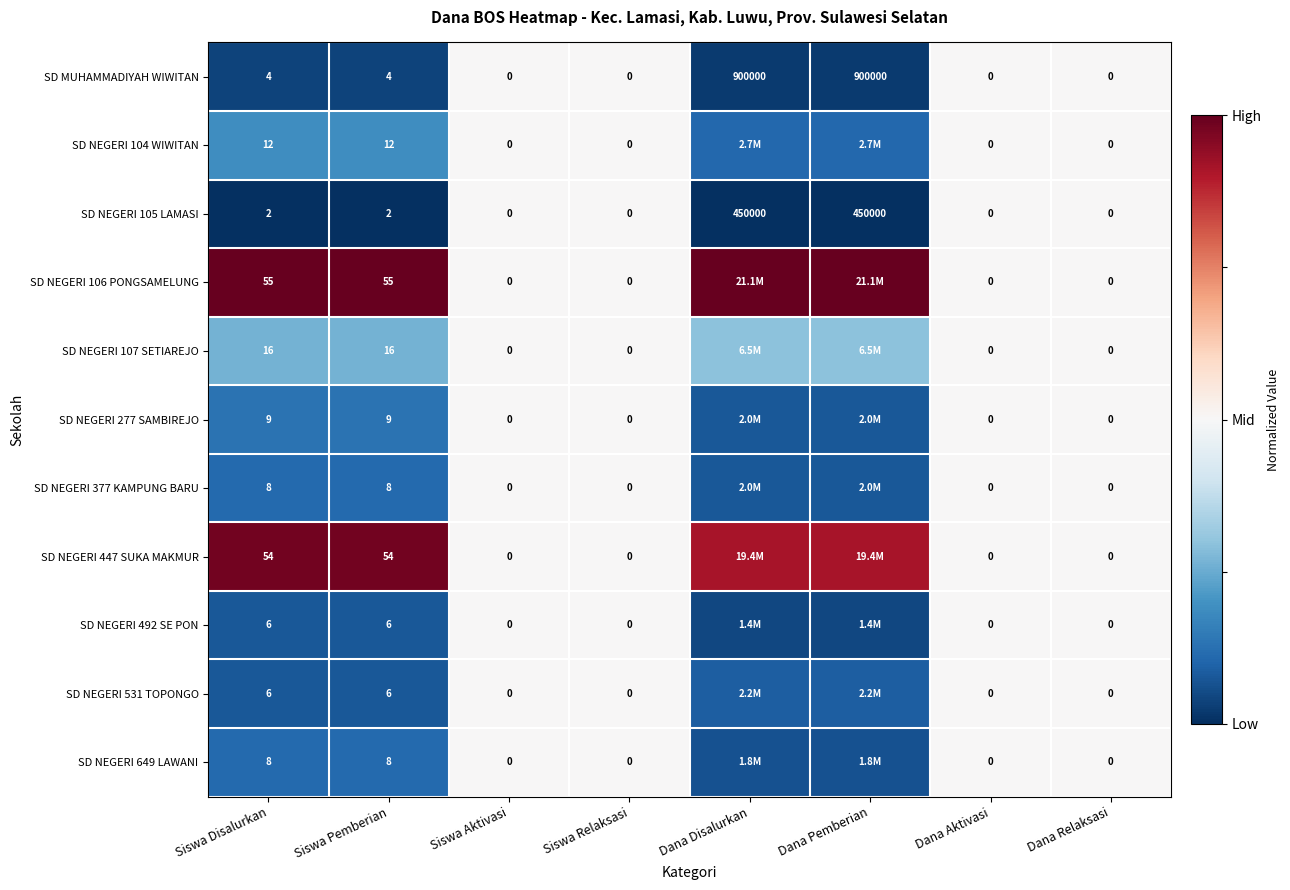

How many distinct data groups are displayed?

11